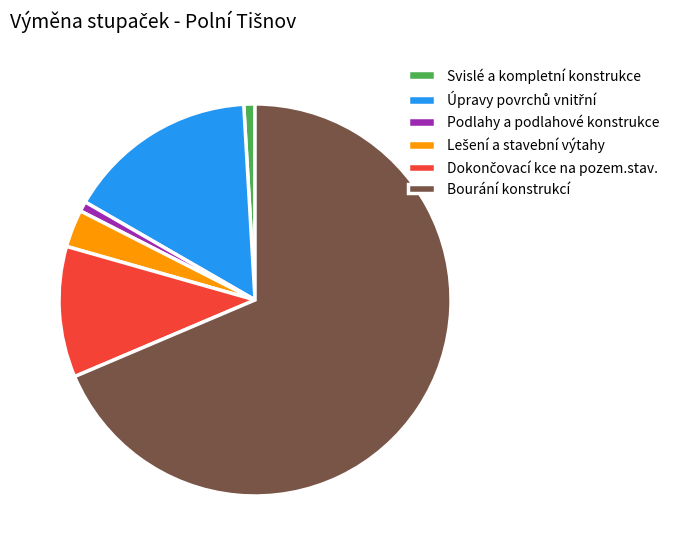

What is the largest slice in the pie chart?

Bourání konstrukcí